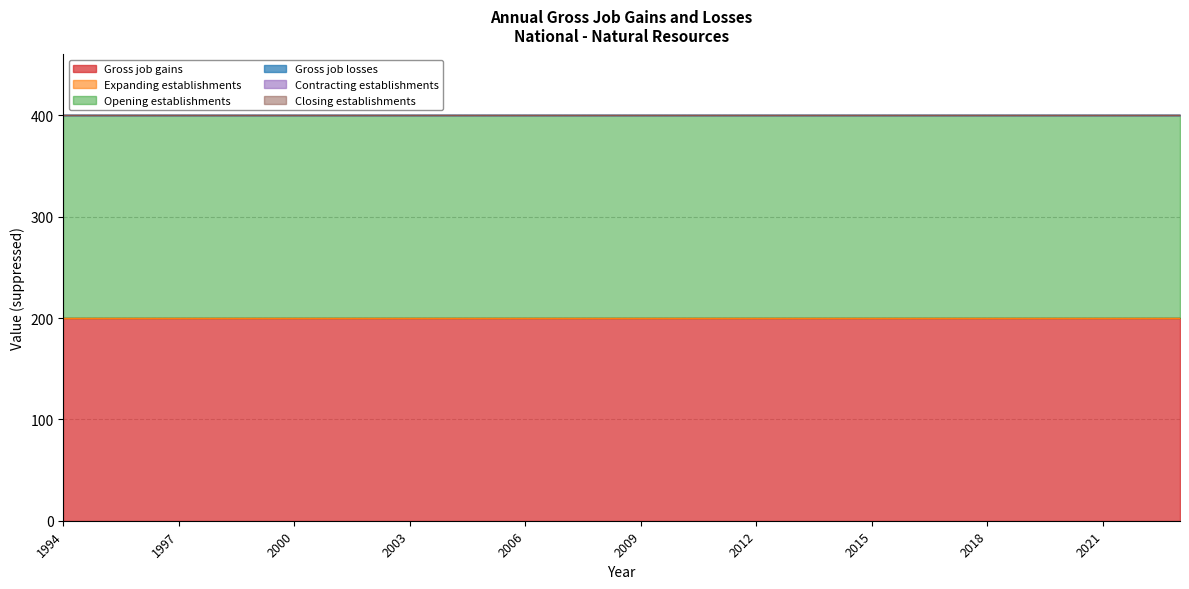

Rank the series at 1998 from lowest to highest value.

Expanding establishments, Gross job losses, Contracting establishments, Closing establishments, Gross job gains, Opening establishments